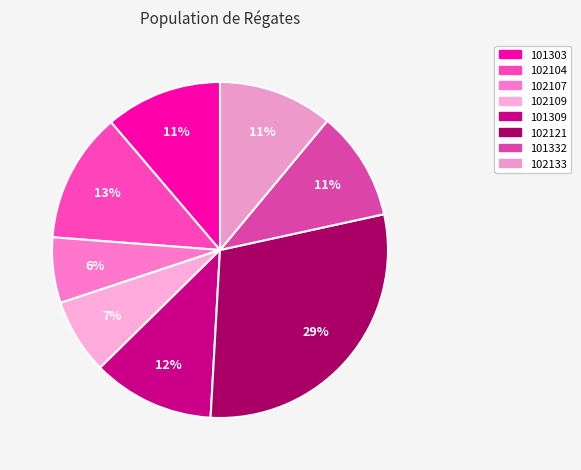

Is 101332 the majority of the pie?

No